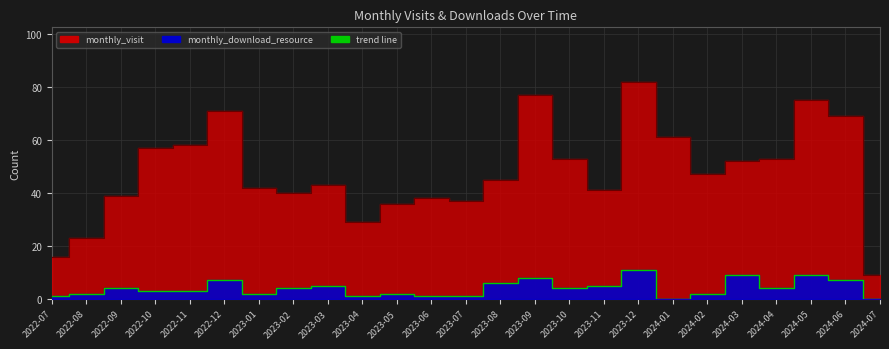

How many data points in monthly_visit are above 45?

12